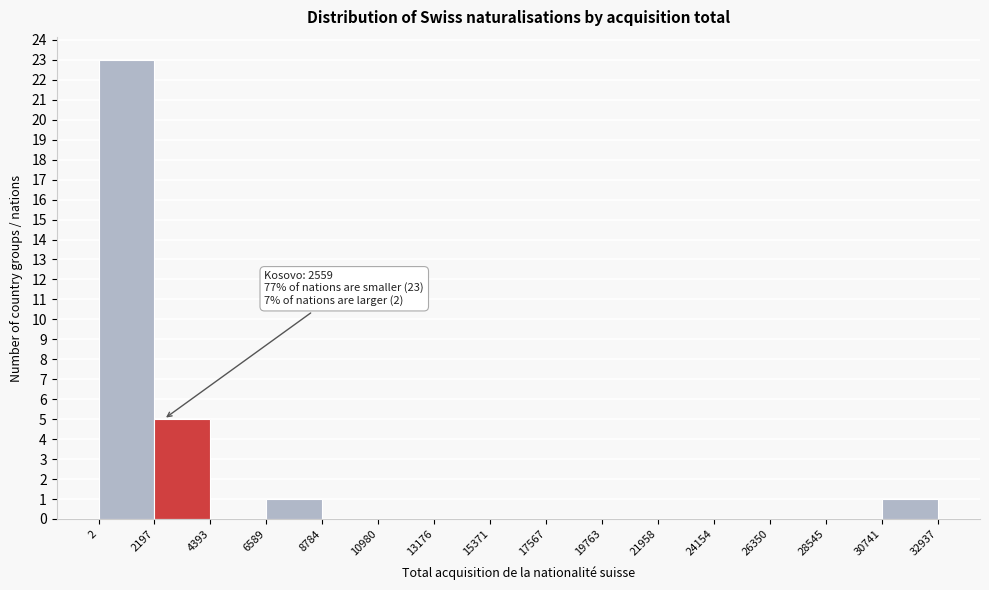

Which range on the x-axis has the tallest bar?

2 to 2197